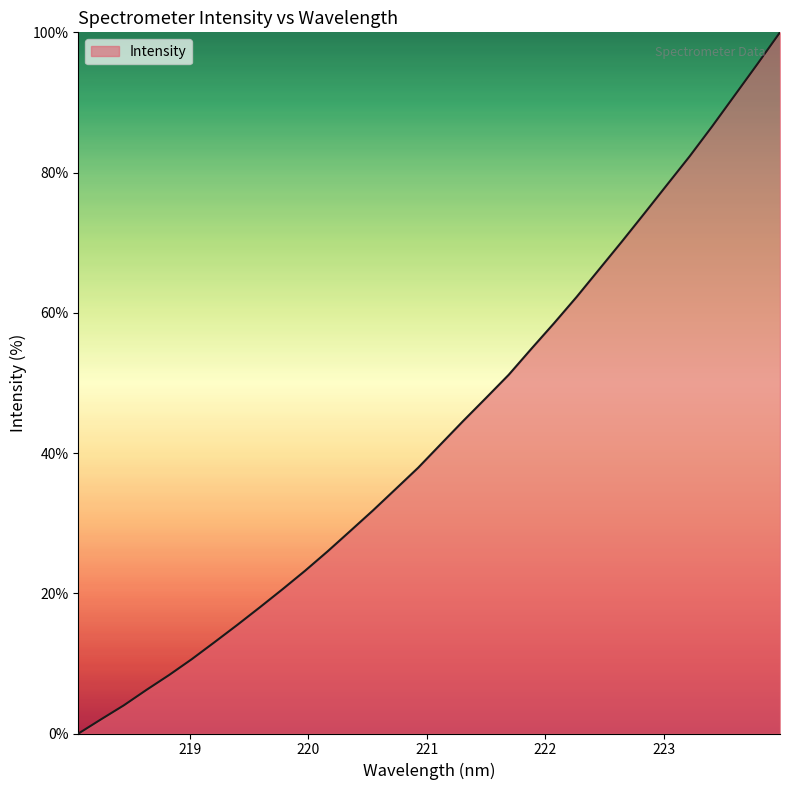

Reading left to right, extract all data points from this chart.

0.0	2.0	4.0	6.2	8.3	10.6	13.0	15.5	18.0	20.6	23.2	26.0	28.9	31.8	34.8	37.9	41.3	44.6	47.9	51.2	54.9	58.5	62.3	66.2	70.1	74.2	78.2	82.3	86.6	91.0	95.5	100.0